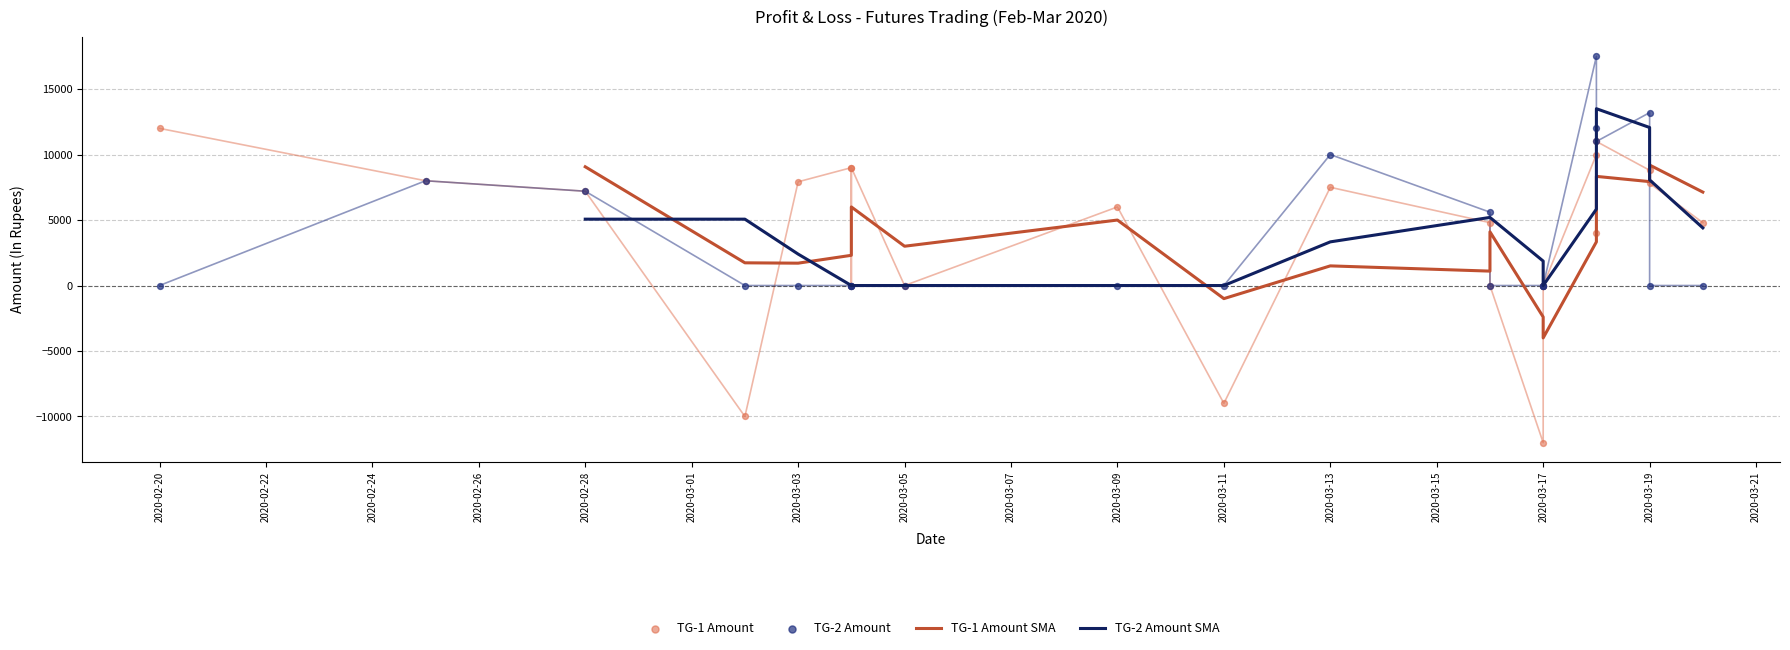

Which series reaches the minimum Y coordinate?

TG-1 AMOUNT